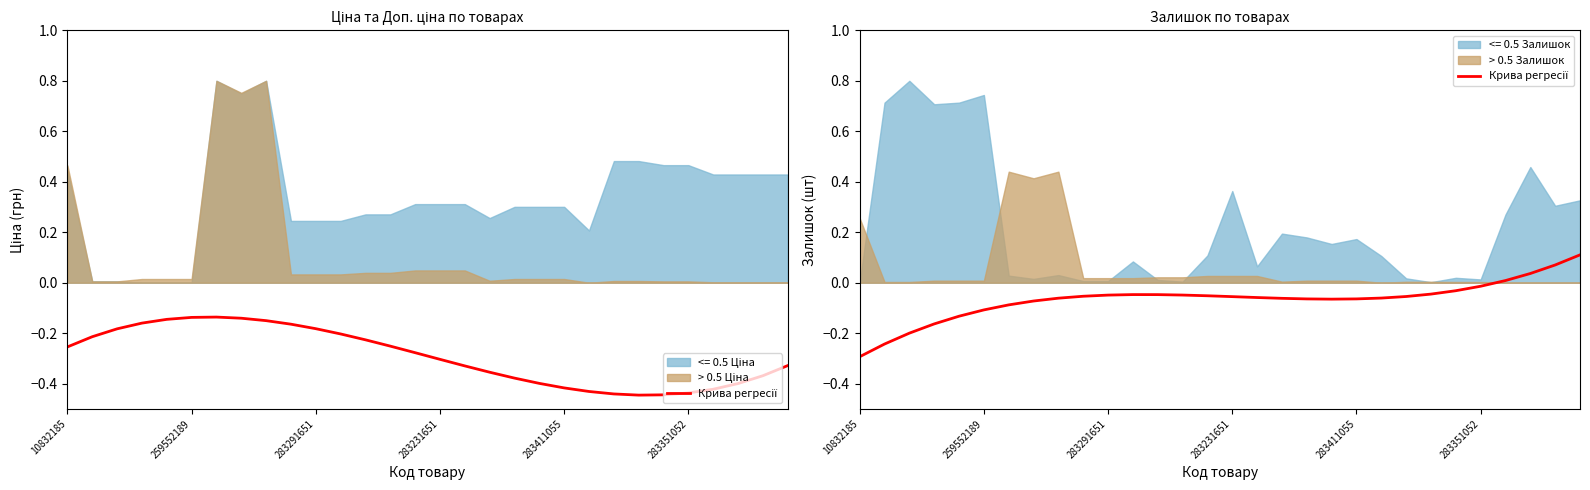

Where is the first local minimum?

19